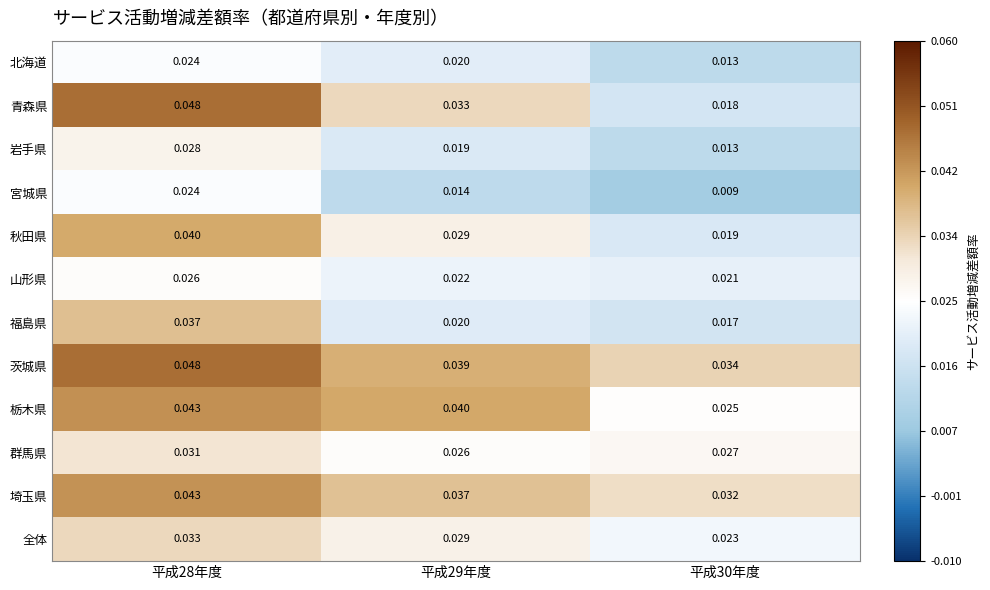

Which series has the widest spread of values?

青森県